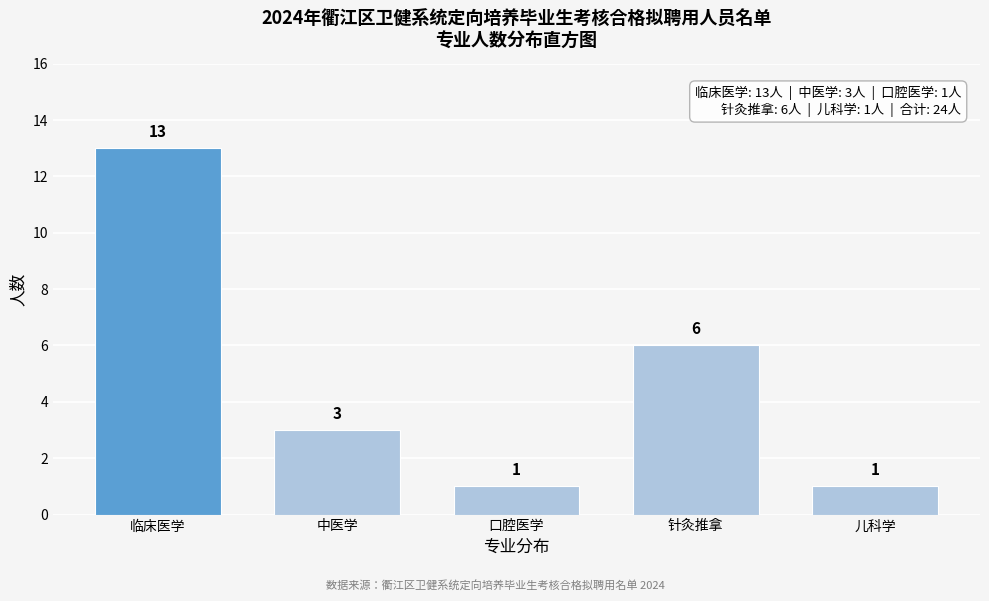

Reading left to right, list all the values displayed in this chart.

临床医学=13	中医学=3	口腔医学=1	针灸推拿=6	儿科学=1